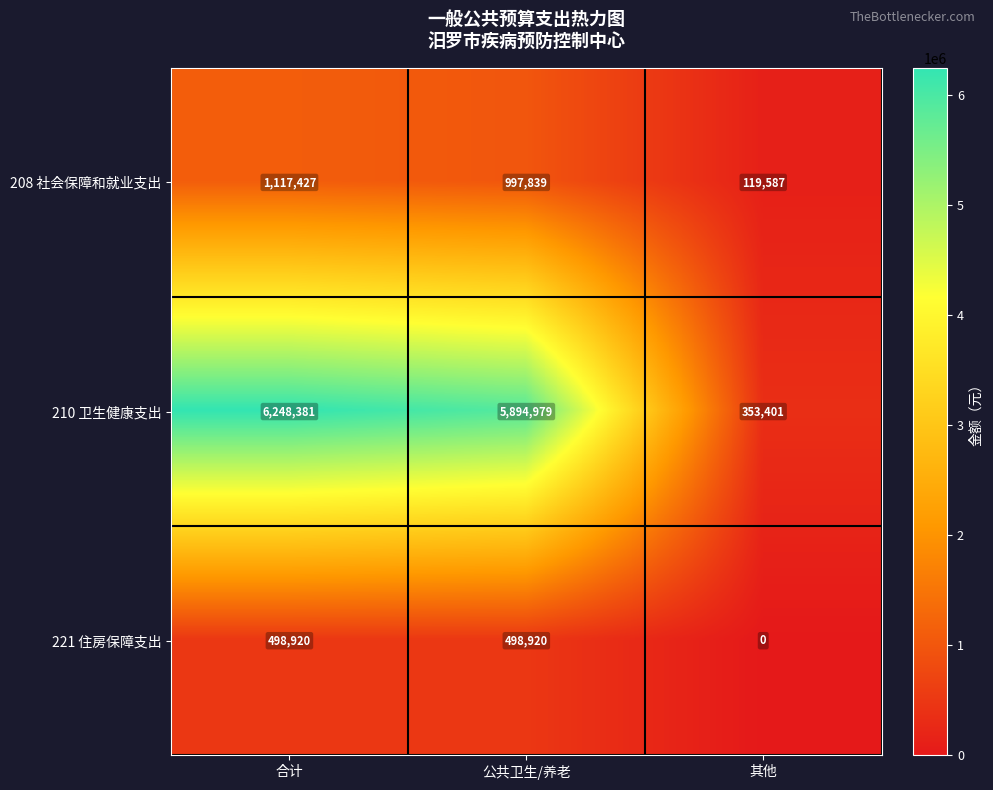

At which label is 210 卫生健康支出 closest to 3300891?

公共卫生/养老